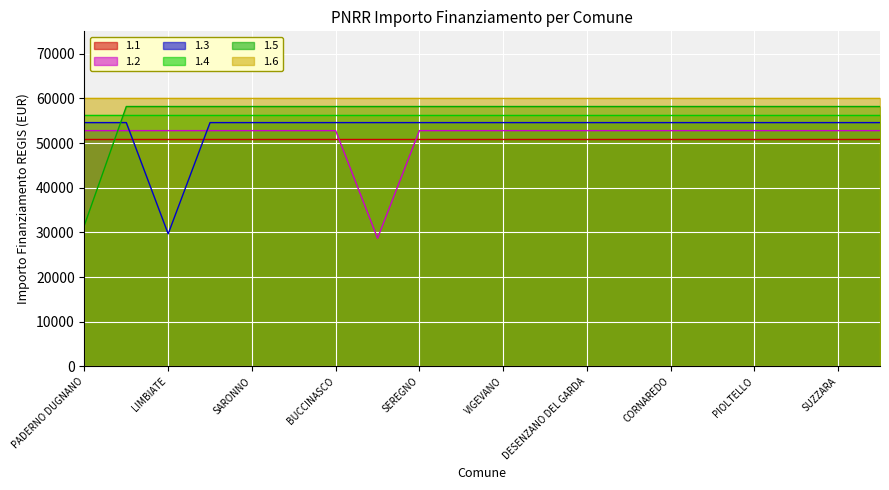

True or false: 1.3 has more than 0 interior local peaks.

False